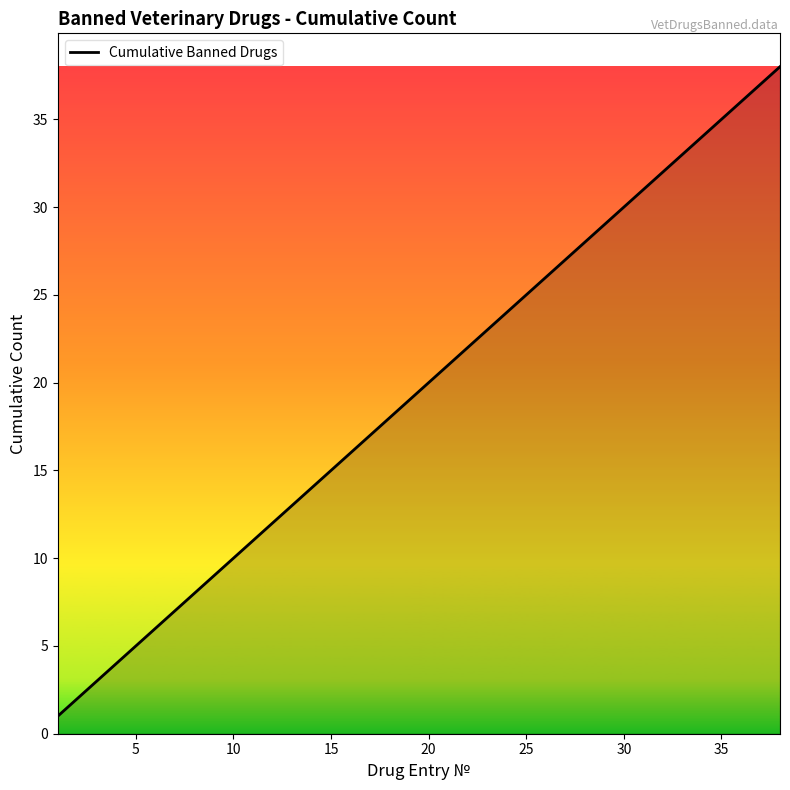

What is the change in value from 15 to 20?

+5